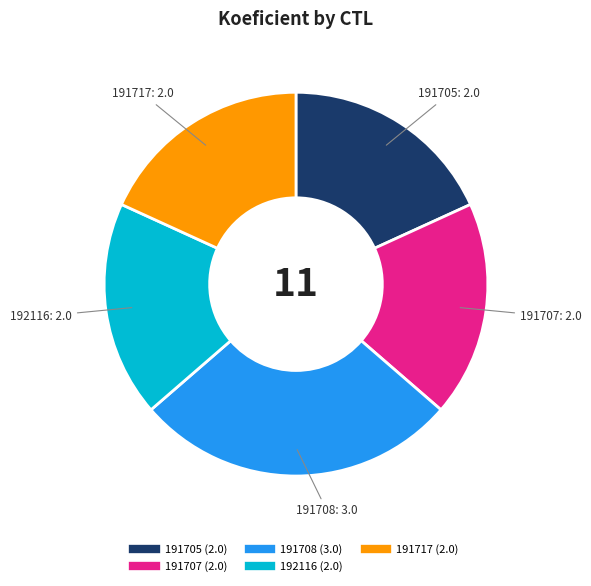

The 191717 slice represents 31% of the pie. True or false?

False